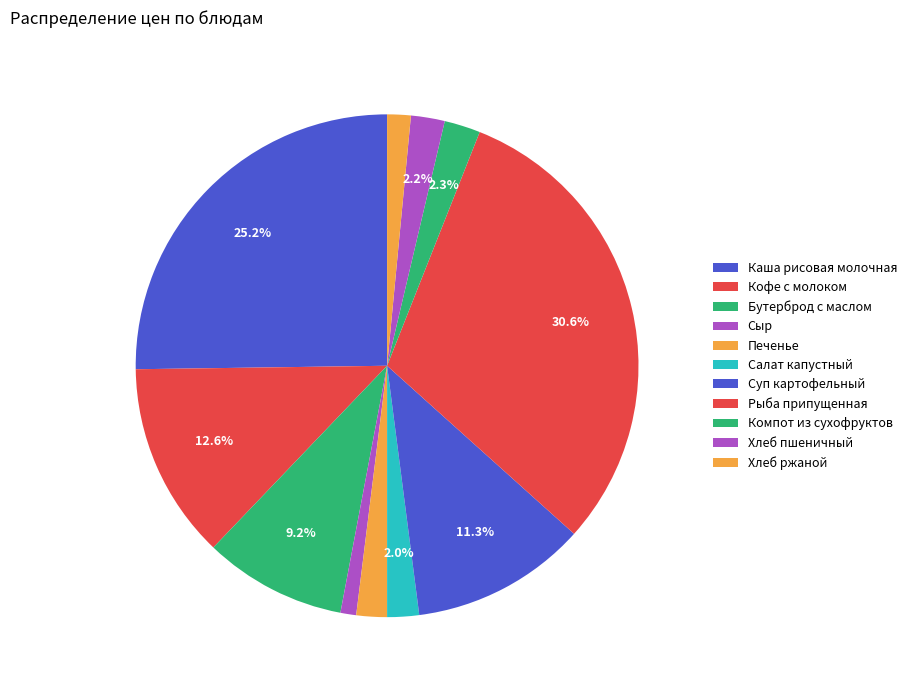

How many slices are in this pie chart?

11